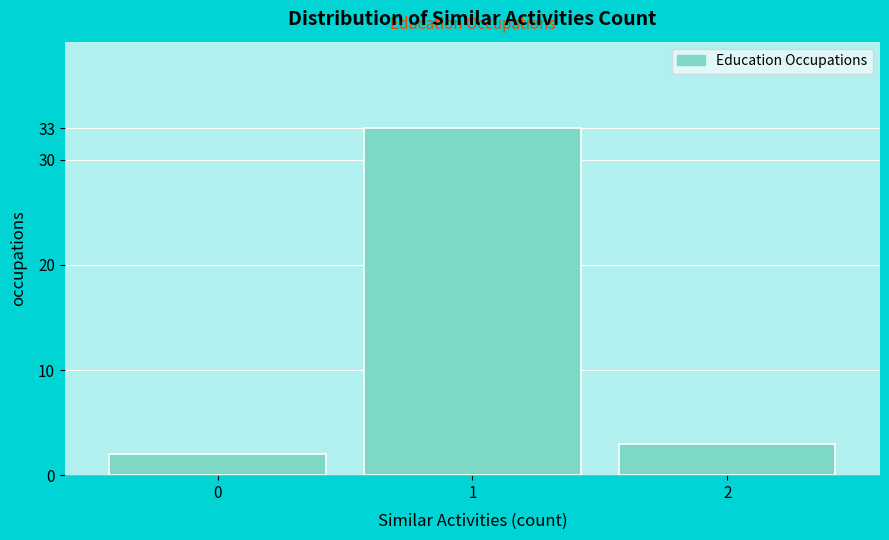

Reading left to right, transcribe all the data shown in this chart.

0=2	1=33	2=3